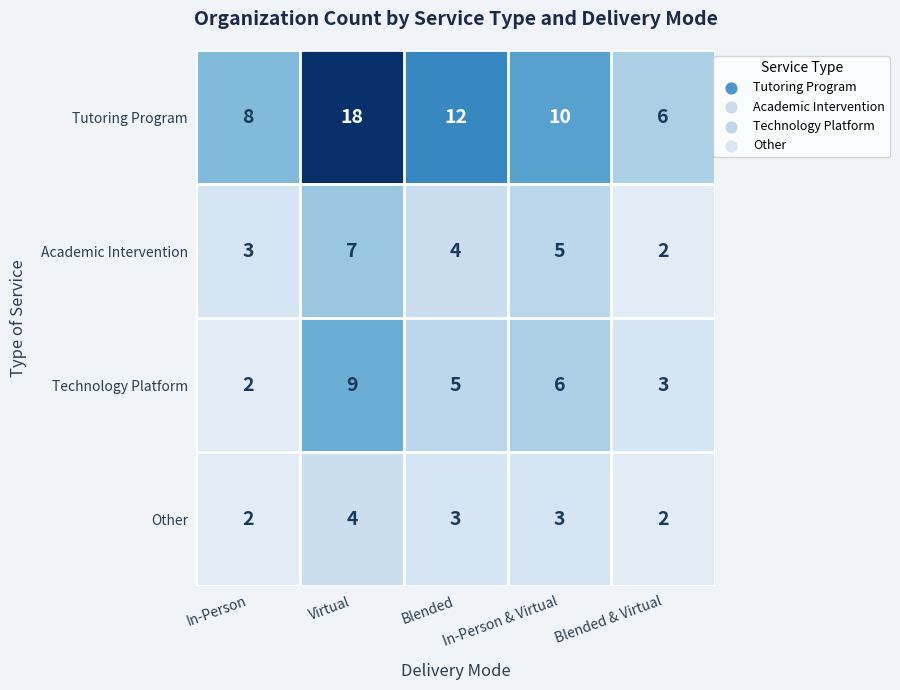

Which category has the highest value in the Technology Platform series?

Virtual